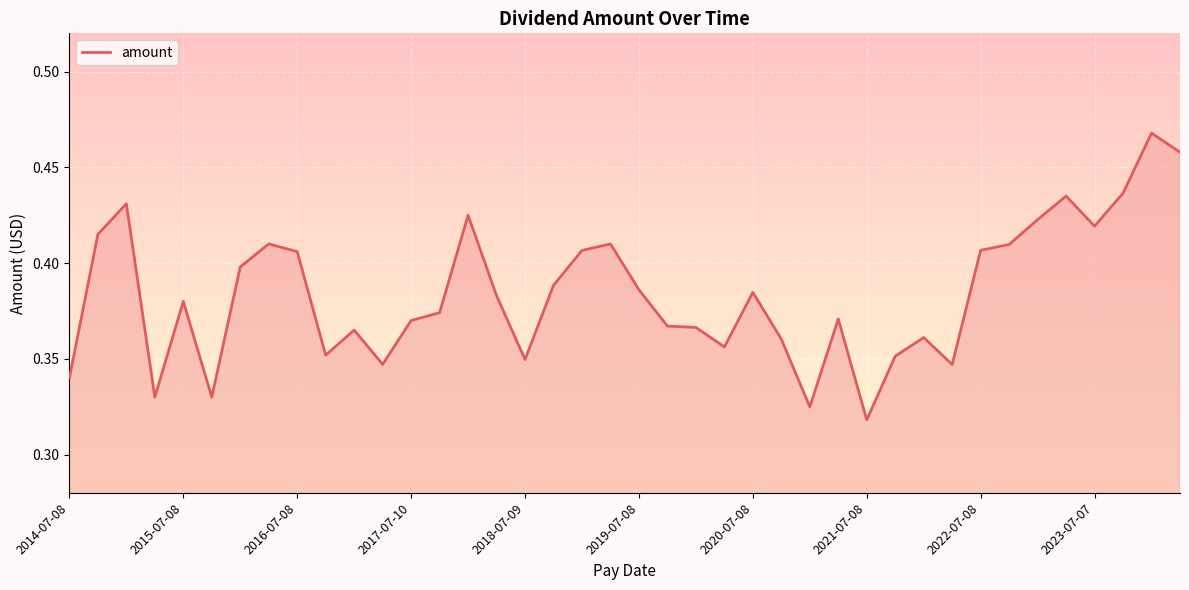

What is the greatest value displayed?

0.5